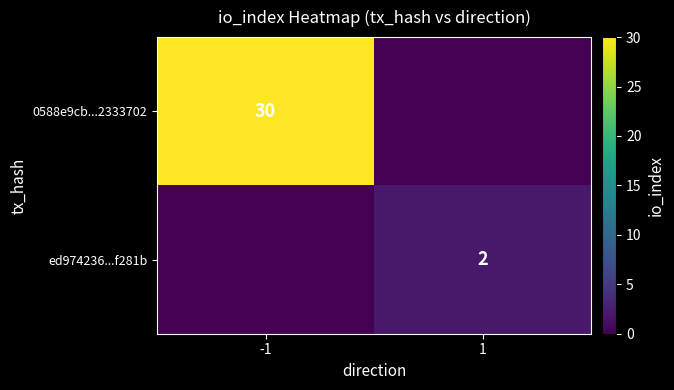

Is it true that ed974236...f281b equals 2 at 1?

True